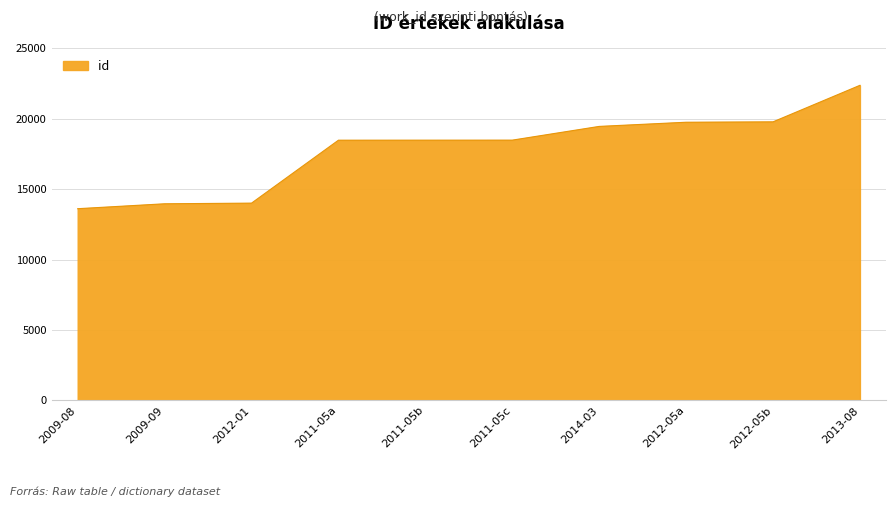

Which has a higher value, 2013-08 or 2009-08?

2013-08